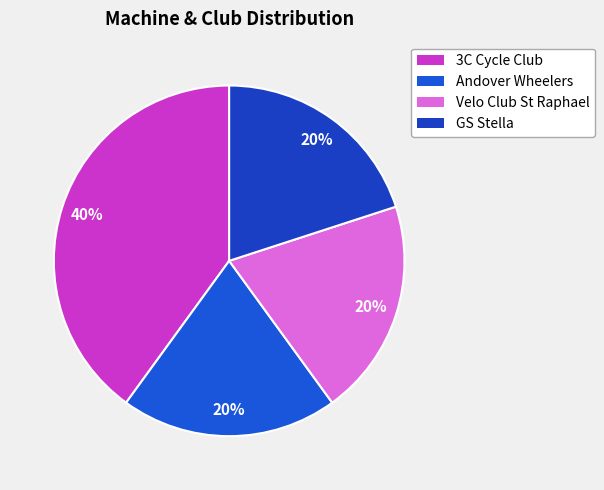

To the nearest percent, what is the average slice percentage?

25%